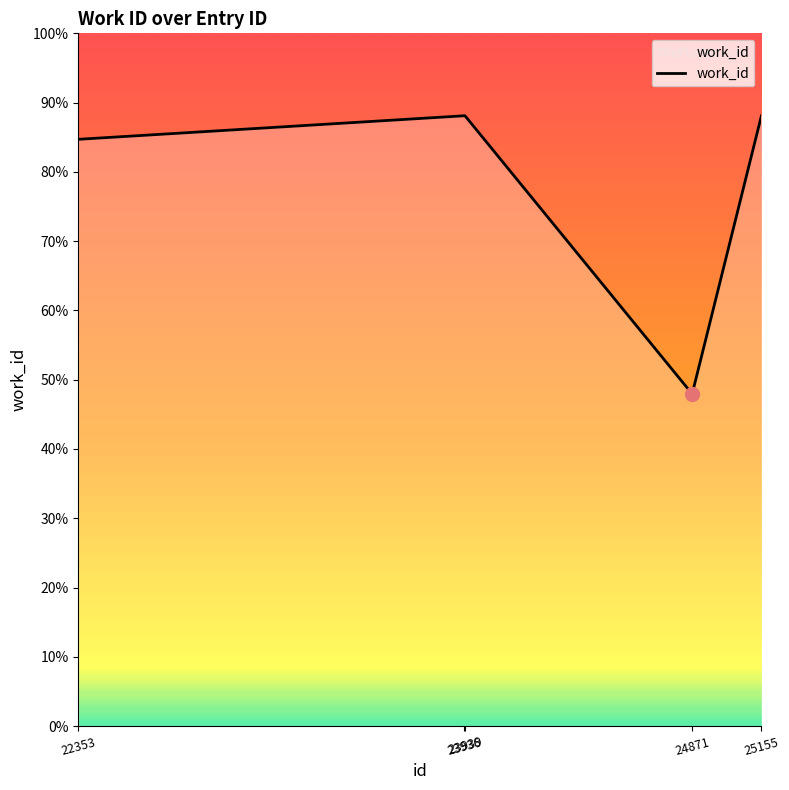

Does the chart display data point markers on the line(s)?

No